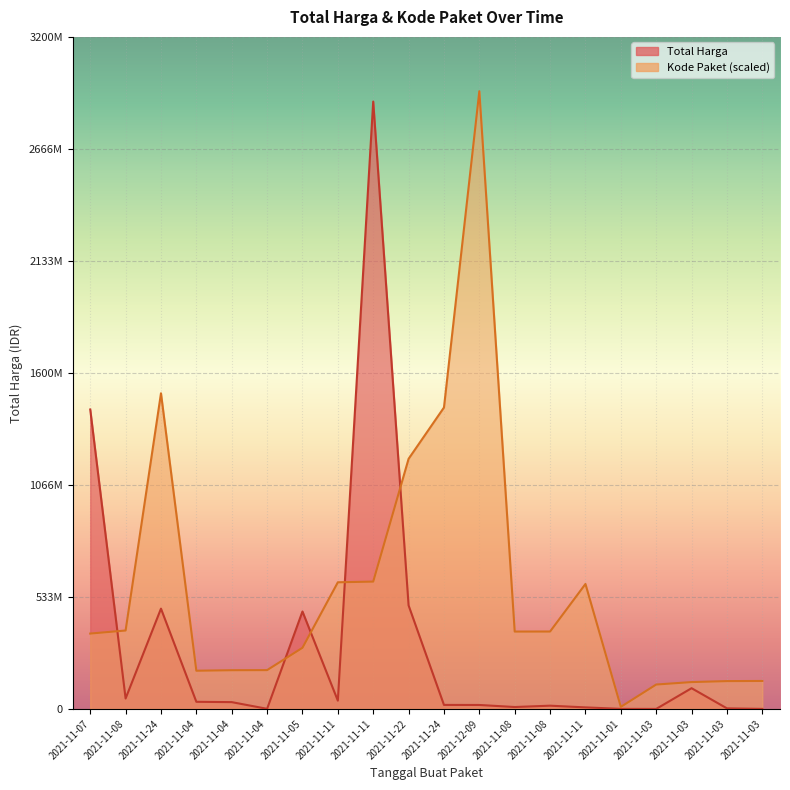

Which category has the highest value in the Total Harga series?

2021-11-11